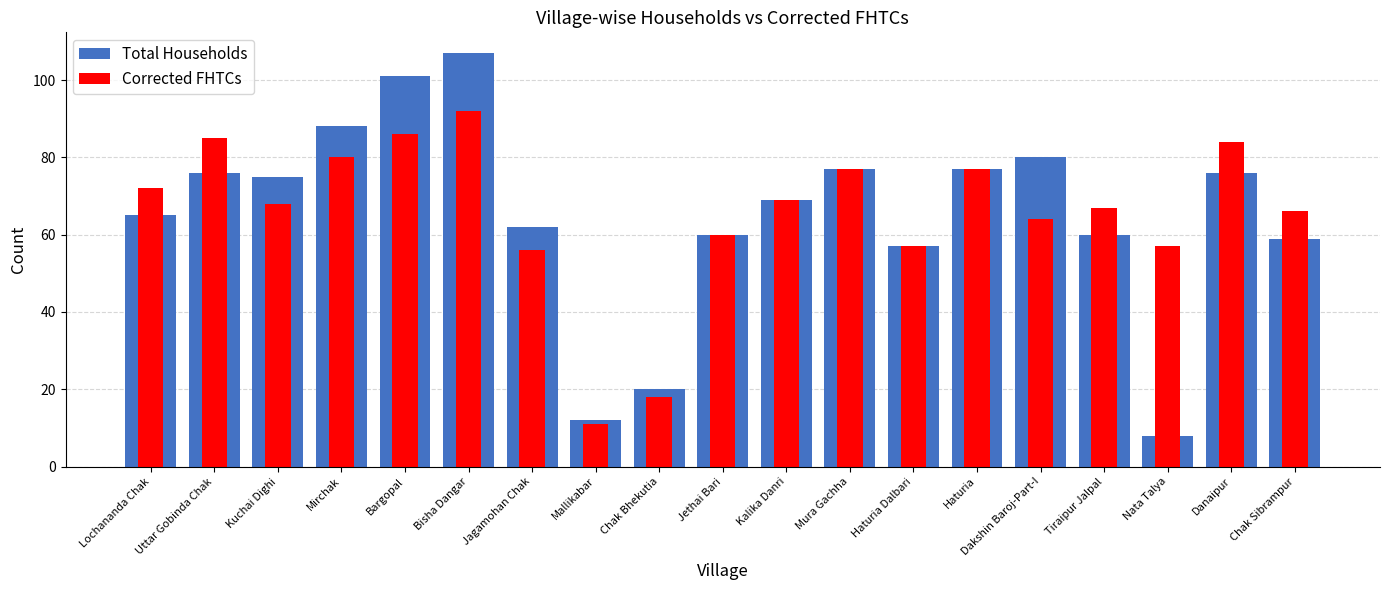

True or false: Corrected FHTCs has a value of 120 at Bargopal.

False